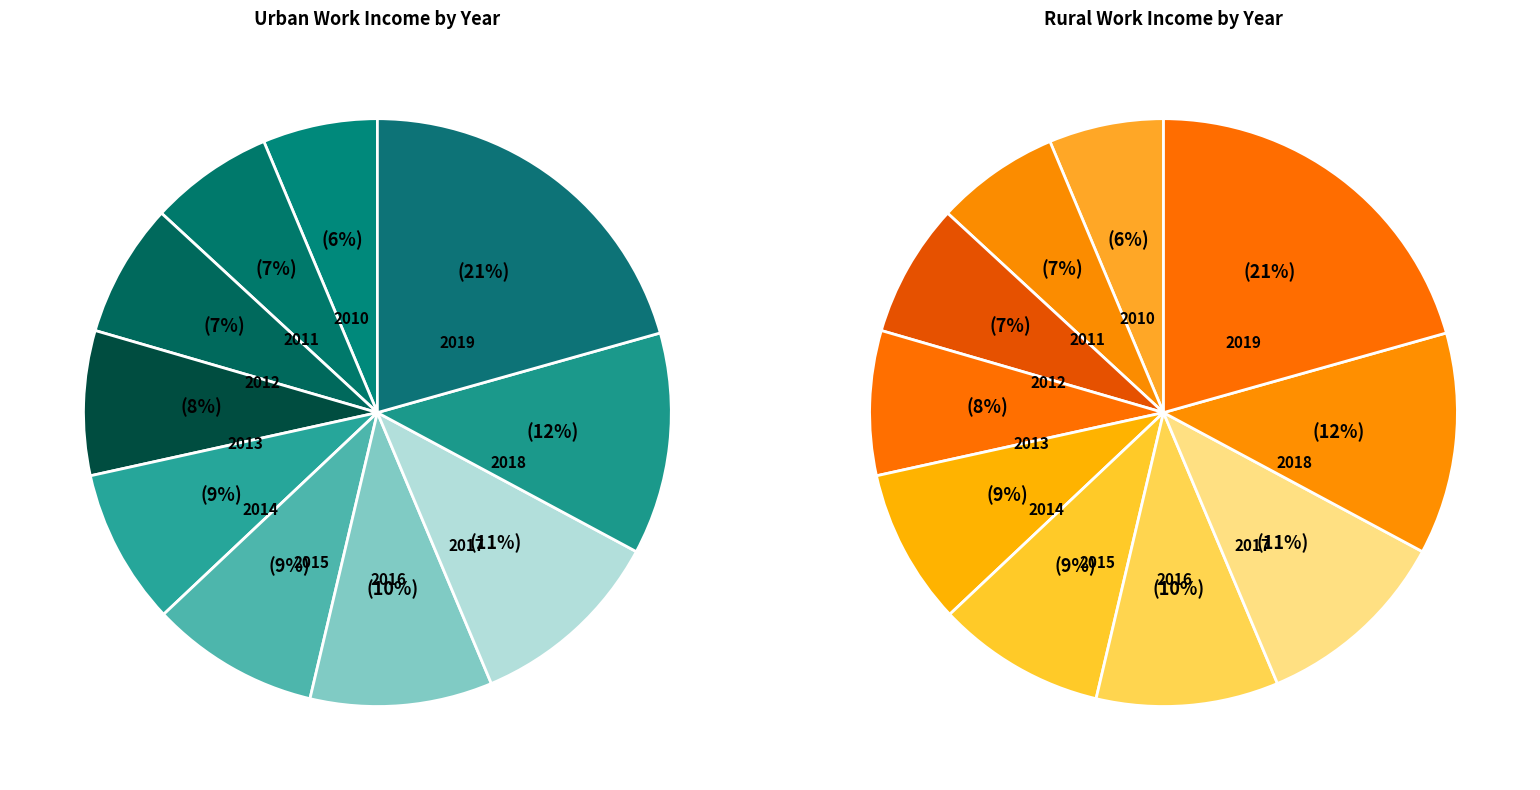

How many slices are in this pie chart?

10